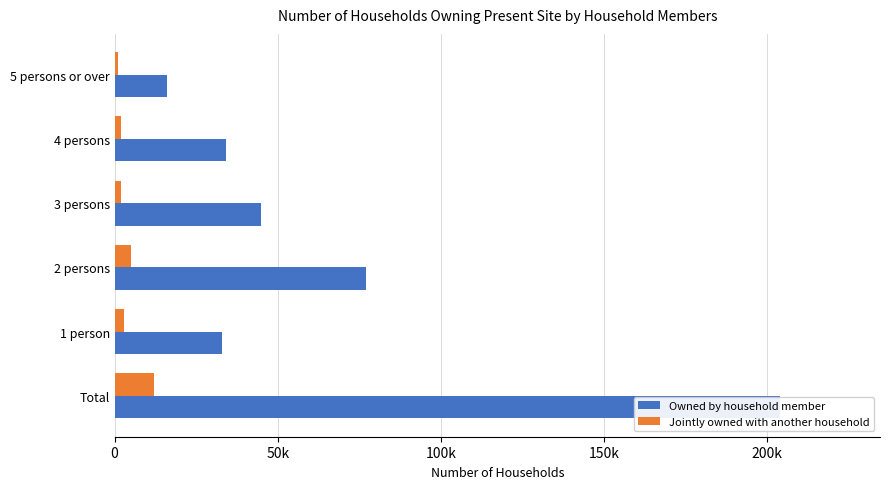

At 2 persons, list the series in order from smallest to largest.

Jointly owned with another household, Owned by household member